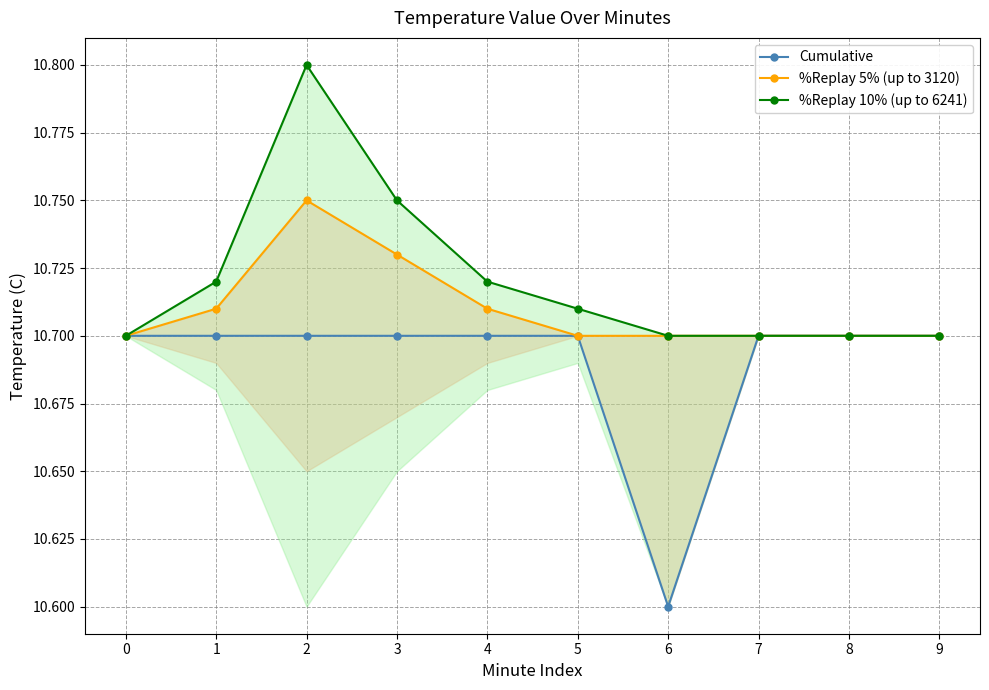

List the labels in order of %Replay 5% (up to 3120) value, smallest first.

0, 5, 6, 7, 8, 9, 1, 4, 3, 2